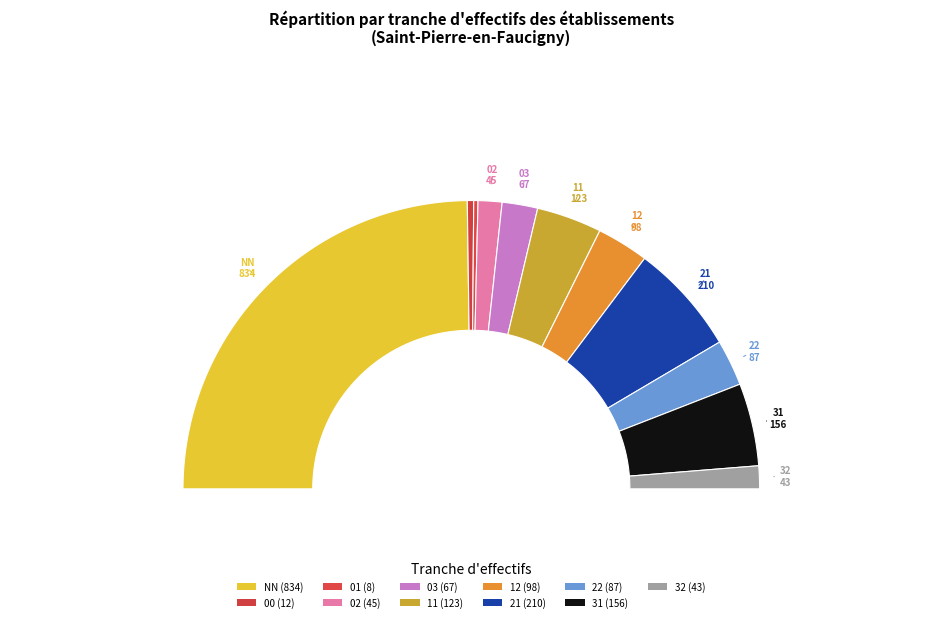

Is there any slice that represents more than half of the pie?

No